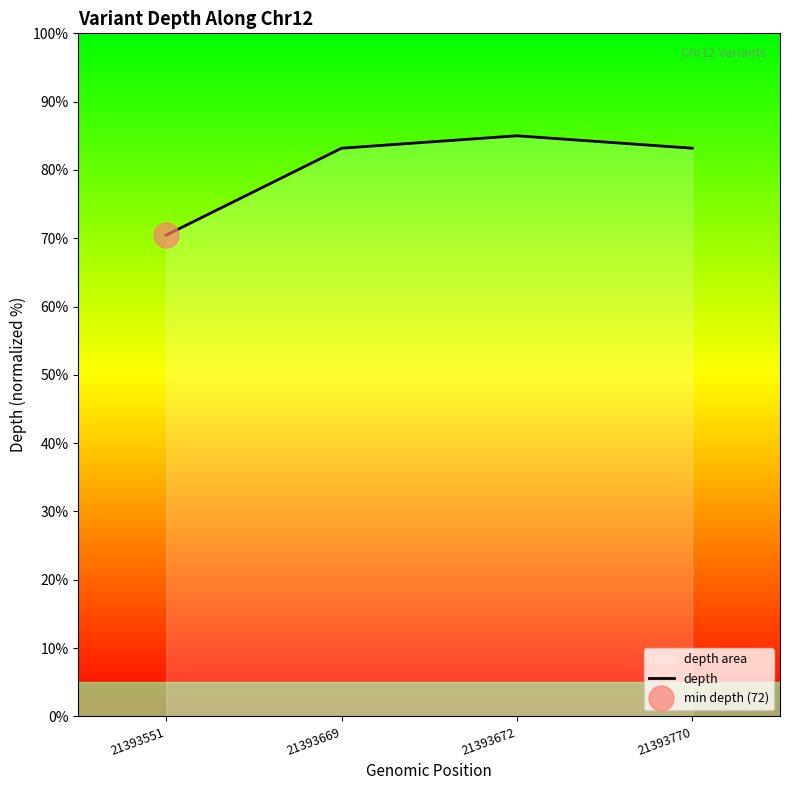

True or false: the data has more than 2 interior local peaks.

False